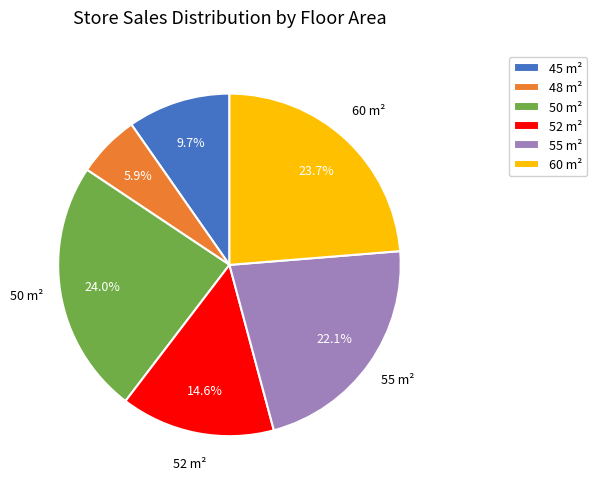

Is there a majority slice in this chart?

No